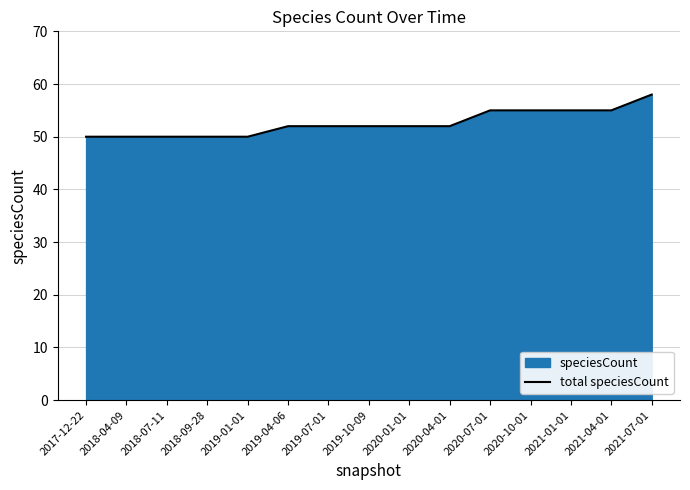

Rank the categories by value from lowest to highest.

2017-12-22, 2018-04-09, 2018-07-11, 2018-09-28, 2019-01-01, 2019-04-06, 2019-07-01, 2019-10-09, 2020-01-01, 2020-04-01, 2020-07-01, 2020-10-01, 2021-01-01, 2021-04-01, 2021-07-01